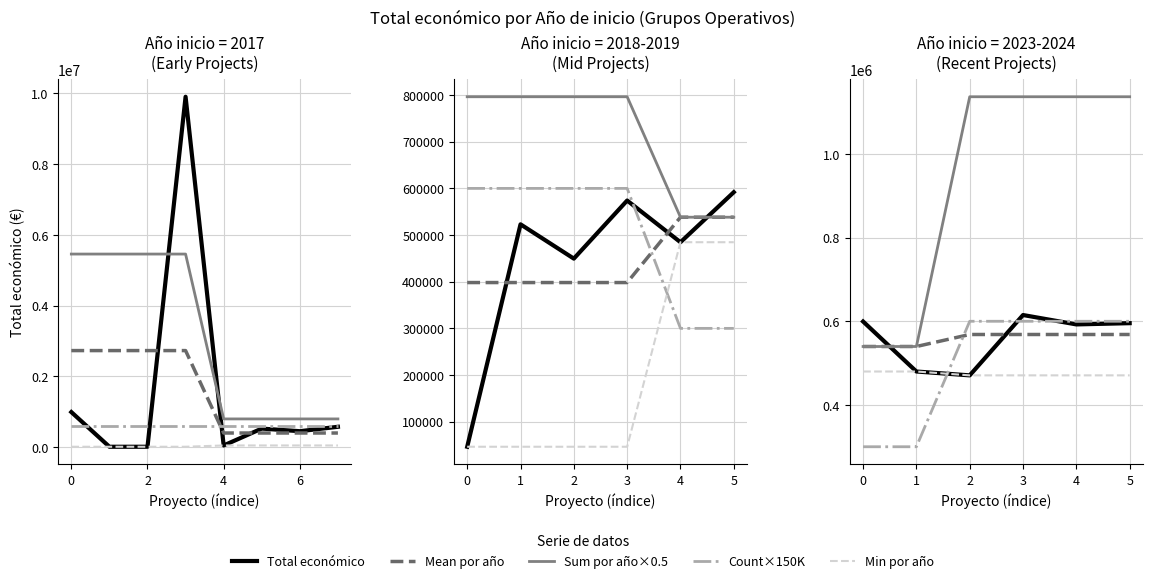

Rank the series by their maximum value, from highest to lowest.

Sum por año×0.5, Total económico, Count×150K, Mean por año, Min por año